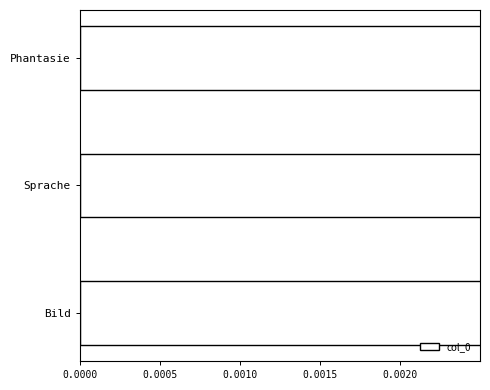

True or false: the data shows 0.4 at 0.0005.

False